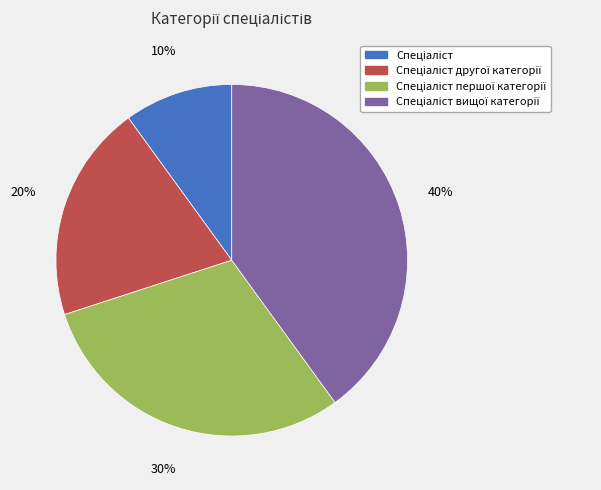

Is there any slice that represents more than half of the pie?

No